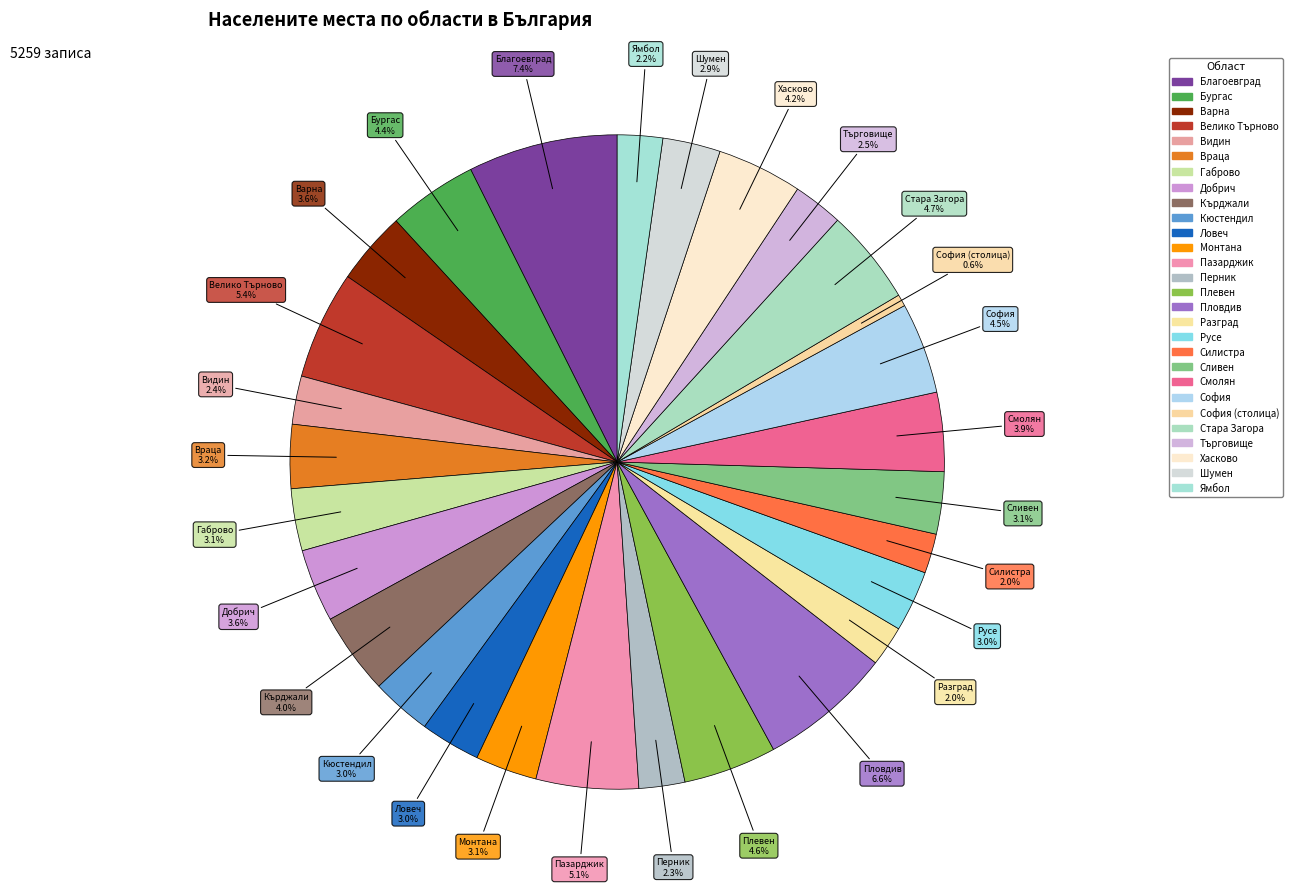

How many slices are in this pie chart?

28